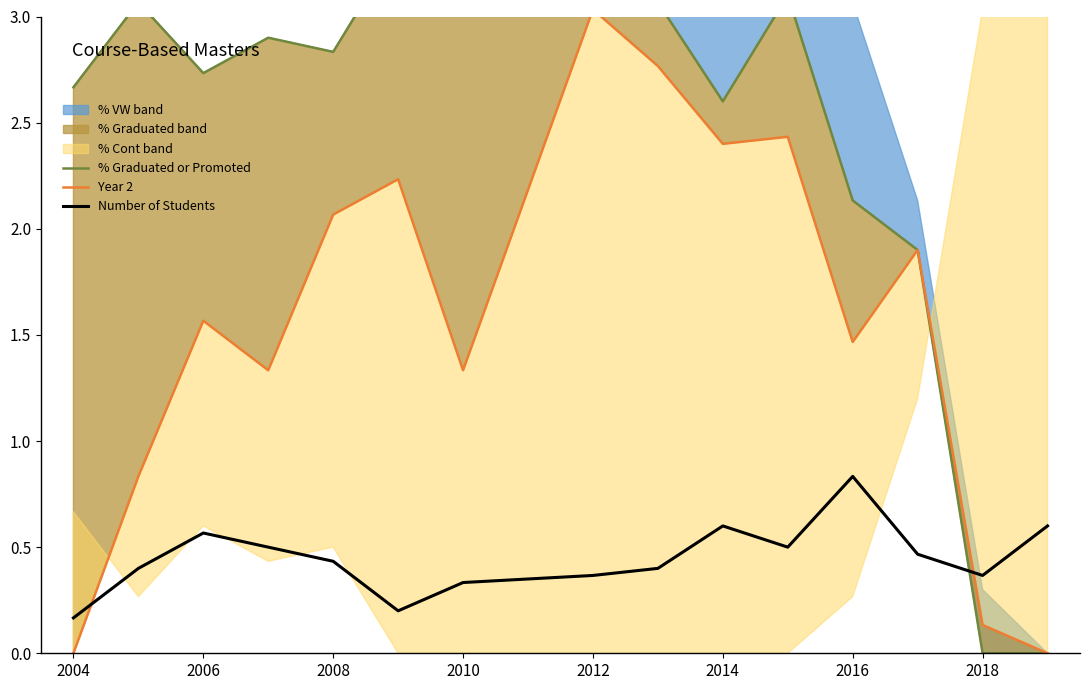

What is the maximum value for % Graduated or Promoted?

3.3